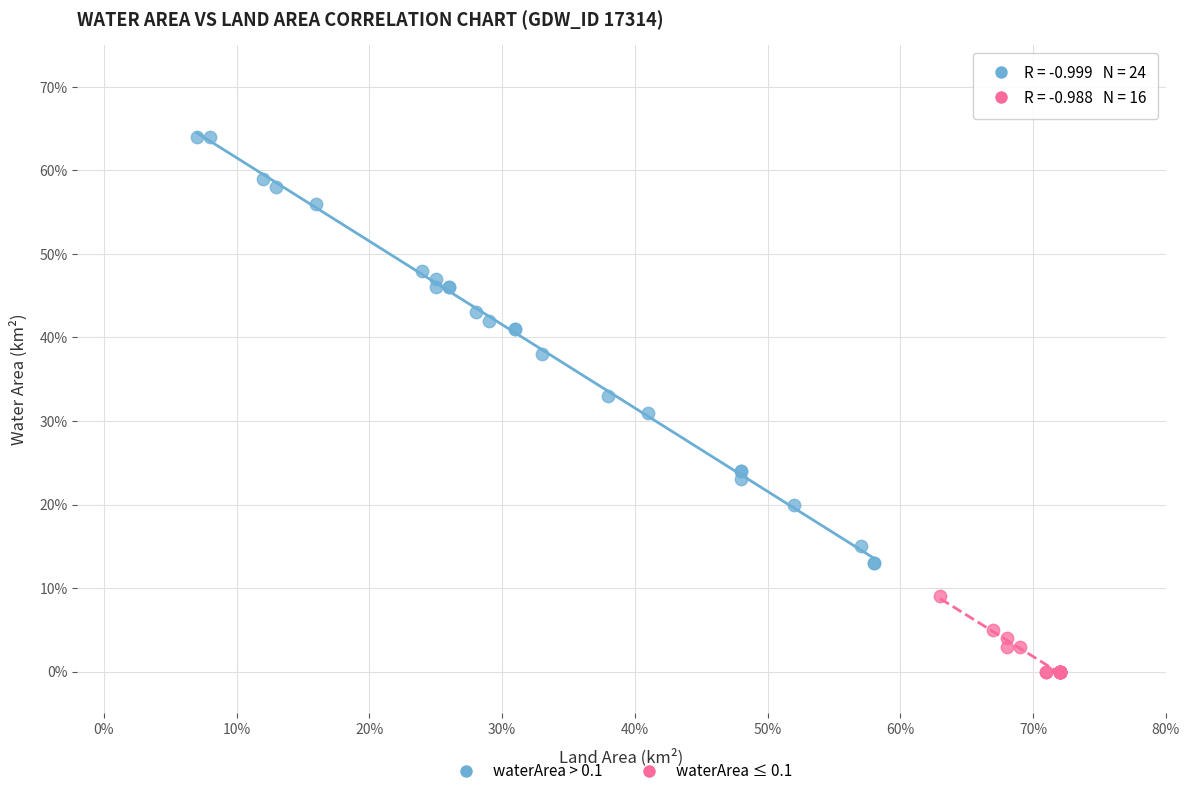

Which series has the largest Y range (max minus min)?

waterArea > 0.1